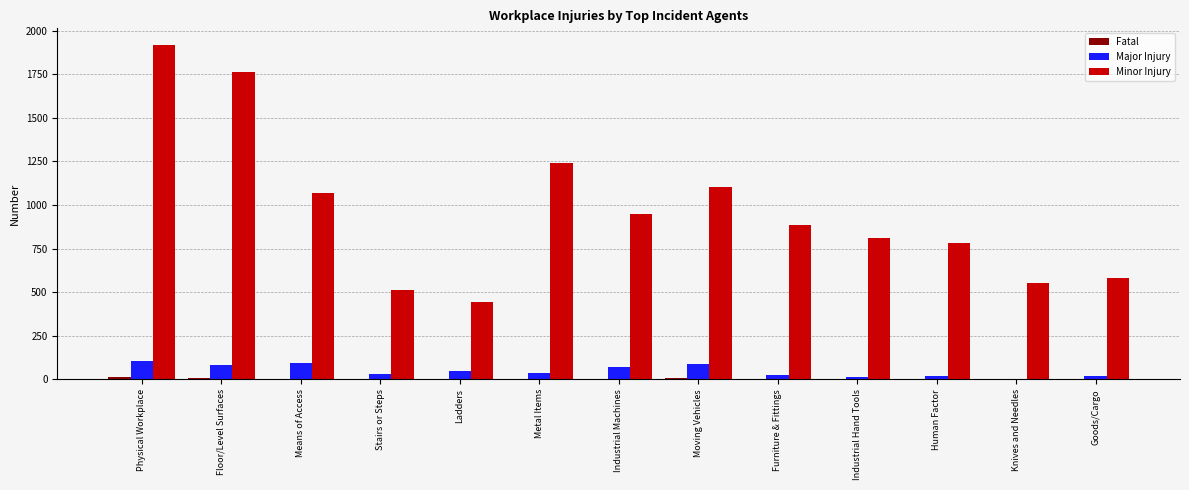

Is it true that Minor Injury equals 580 at Goods/Cargo?

True